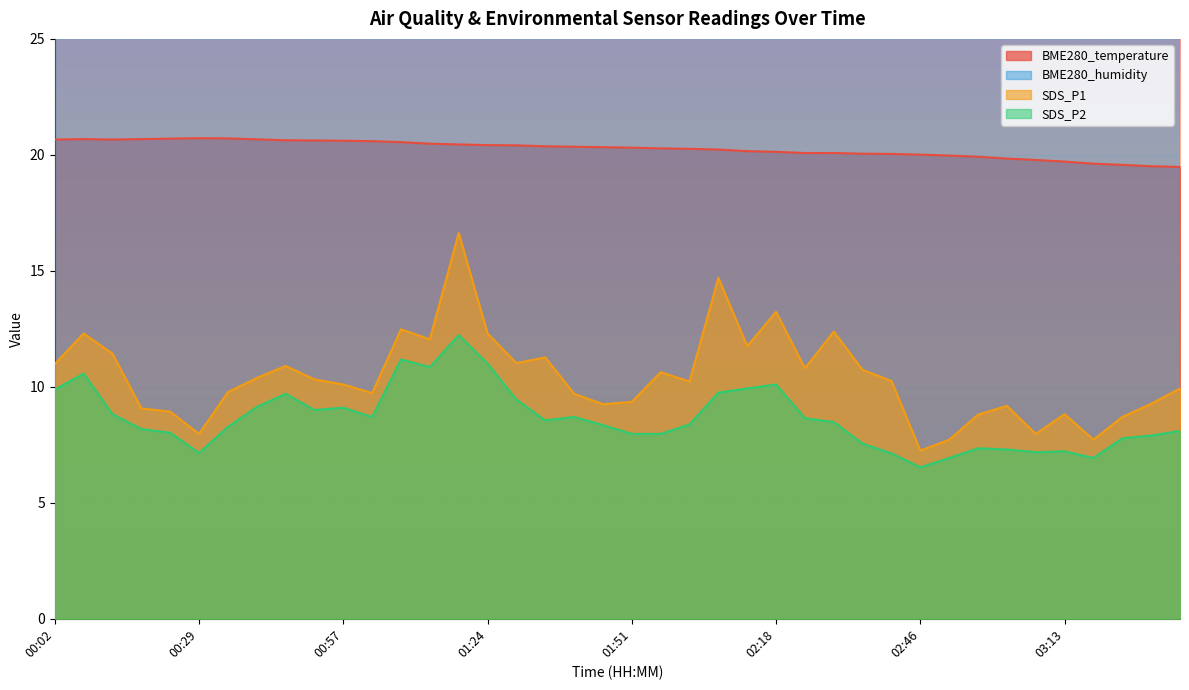

Where does the SDS_P1 series first go above 10?

00:02